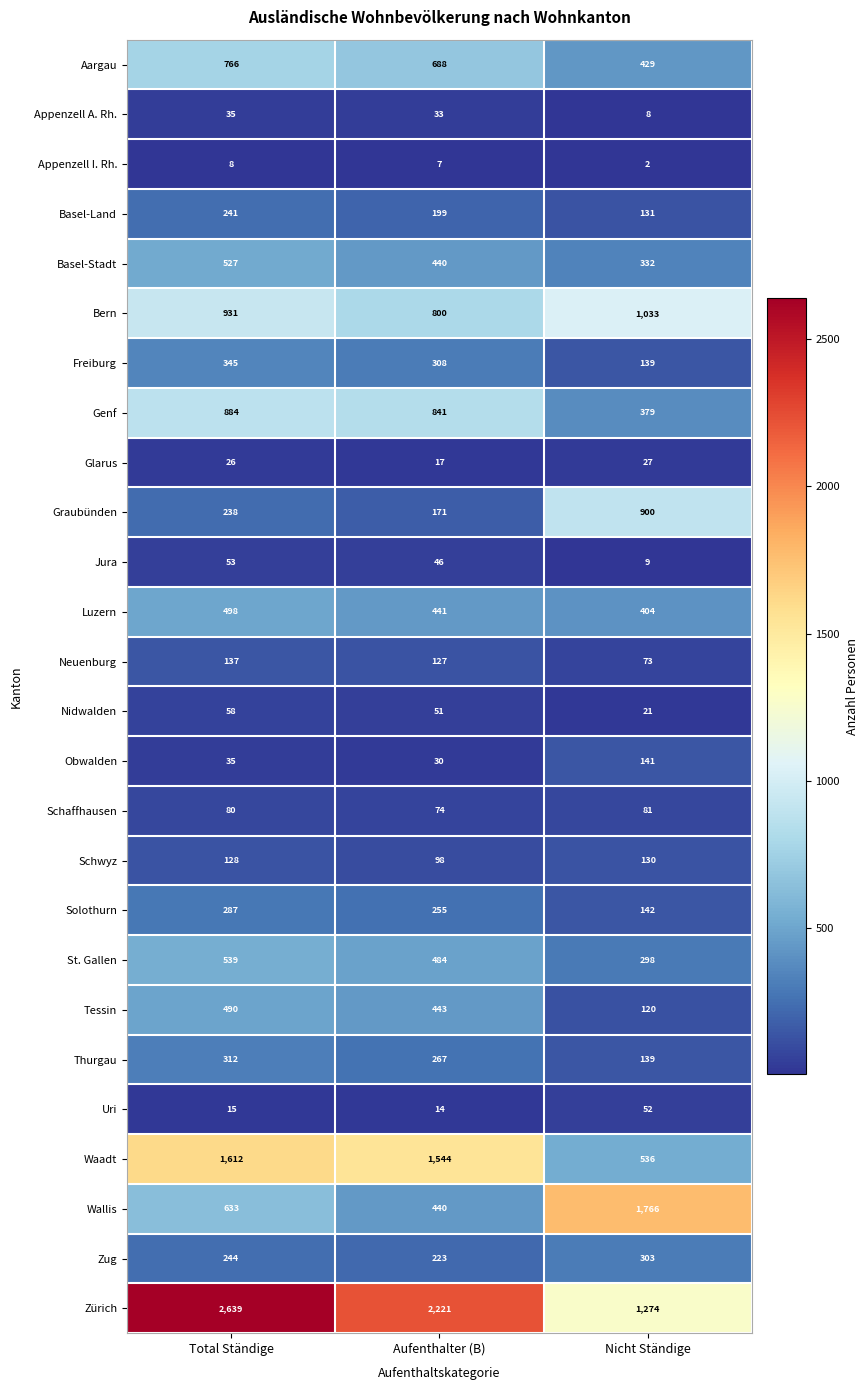

What is the sum of the Luzern values at Total Ständige and Nicht Ständige?

902